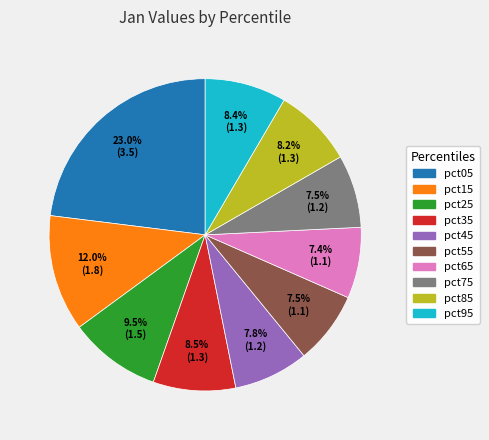

How much of the chart is everything except pct45?

92.2%